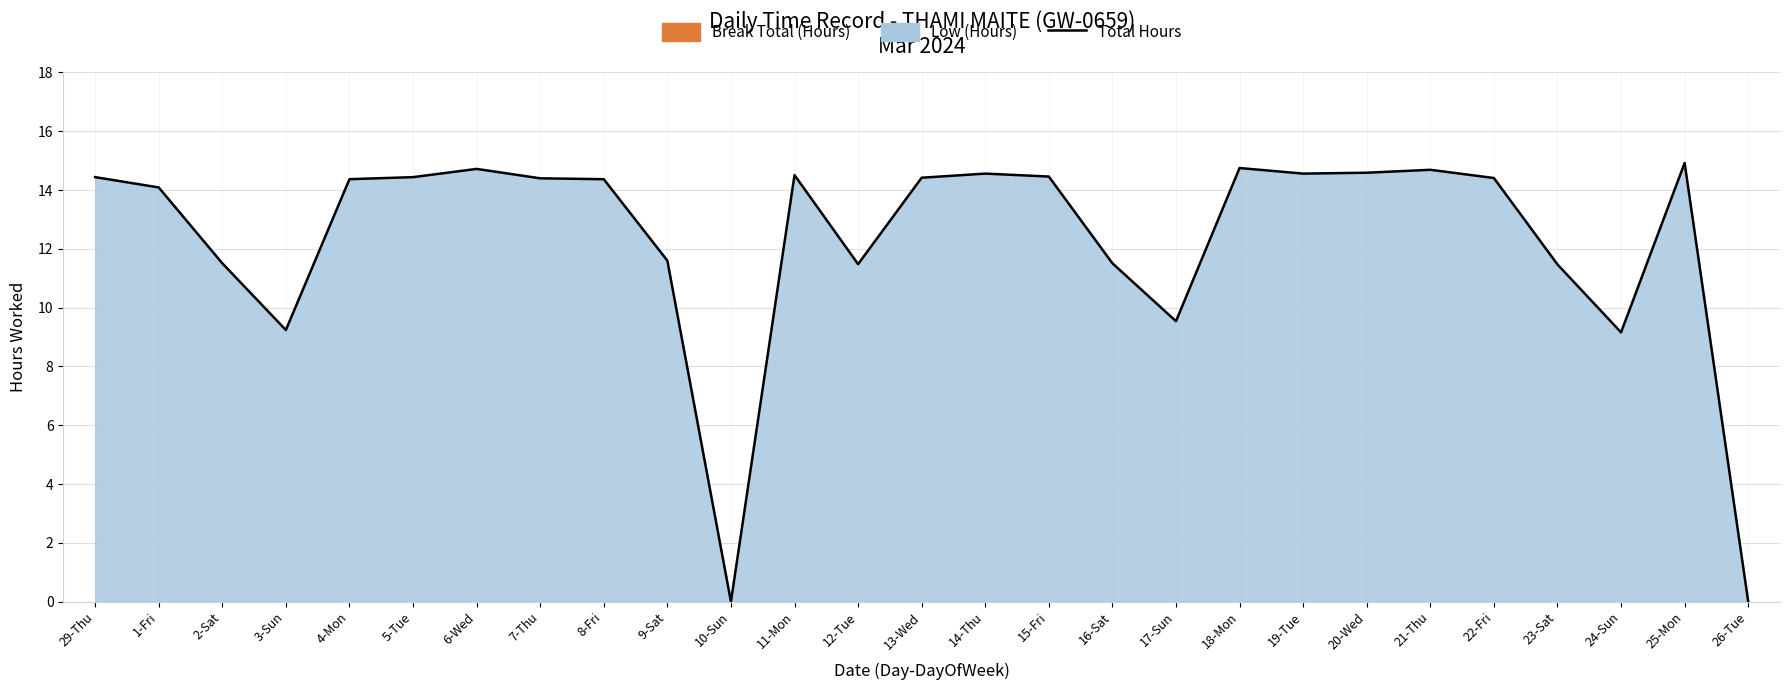

List the labels in order of value, smallest first.

10-Sun, 26-Tue, 24-Sun, 3-Sun, 17-Sun, 23-Sat, 12-Tue, 2-Sat, 16-Sat, 9-Sat, 1-Fri, 4-Mon, 8-Fri, 7-Thu, 22-Fri, 13-Wed, 29-Thu, 5-Tue, 15-Fri, 11-Mon, 14-Thu, 19-Tue, 20-Wed, 21-Thu, 6-Wed, 18-Mon, 25-Mon